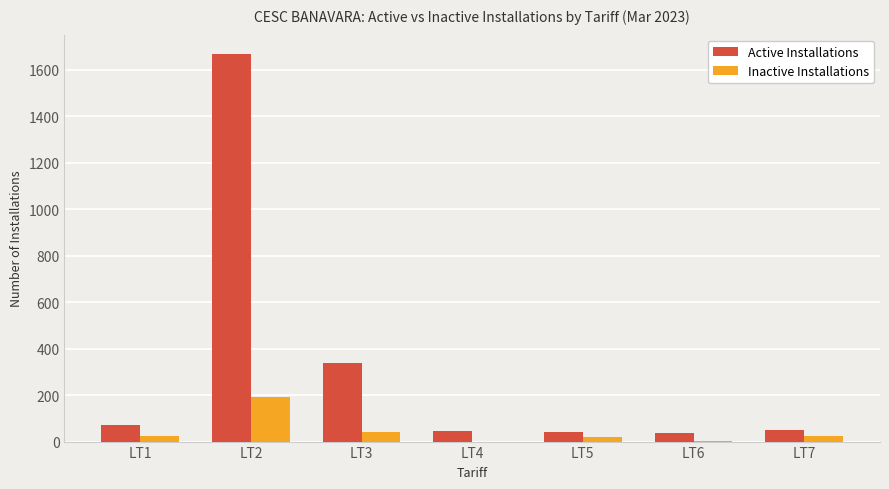

Between LT2 and LT5, which series saw the biggest shift?

Active Installations